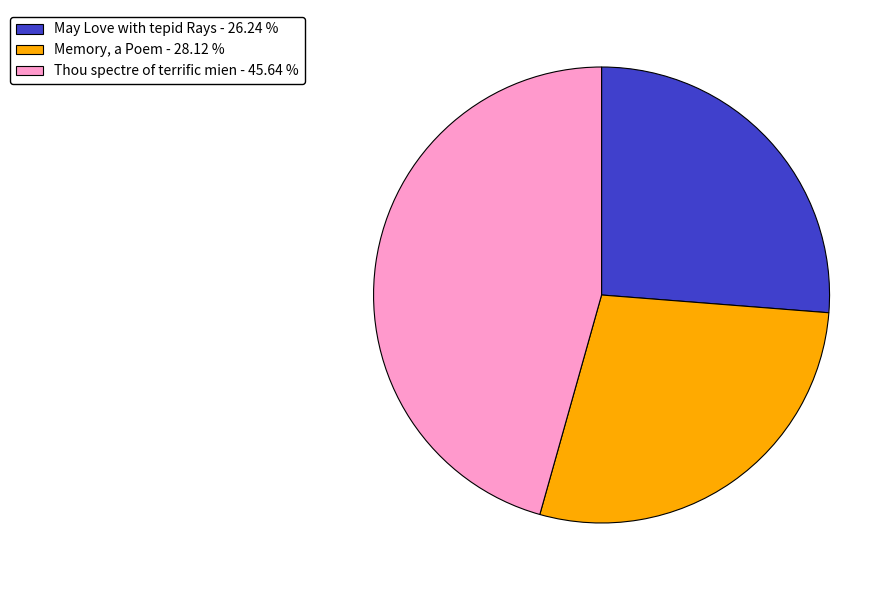

How many segments does this pie chart have?

3